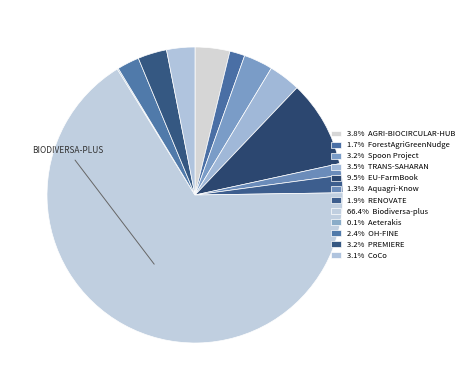

Is there any slice that represents more than half of the pie?

Yes